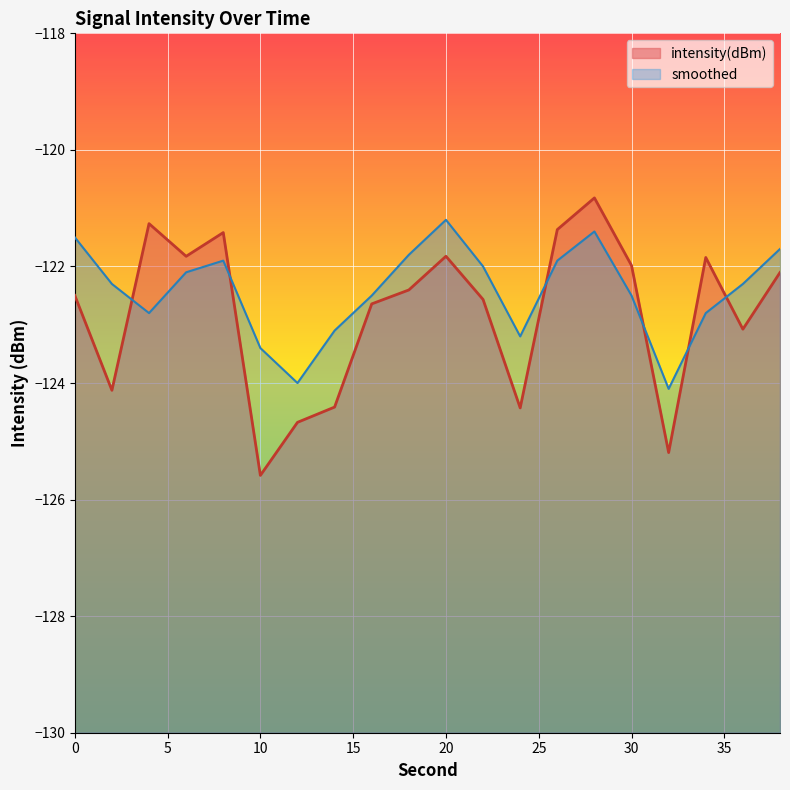

Rank the series at 26 from highest to lowest value.

intensity(dBm), smoothed